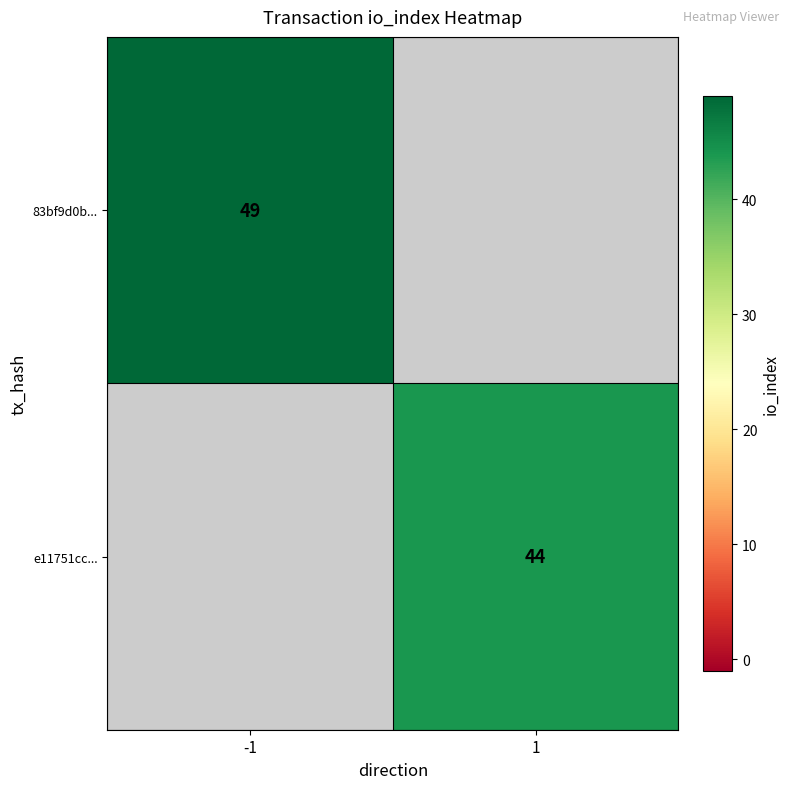

Is it true that e11751cc... equals 44 at 1?

True